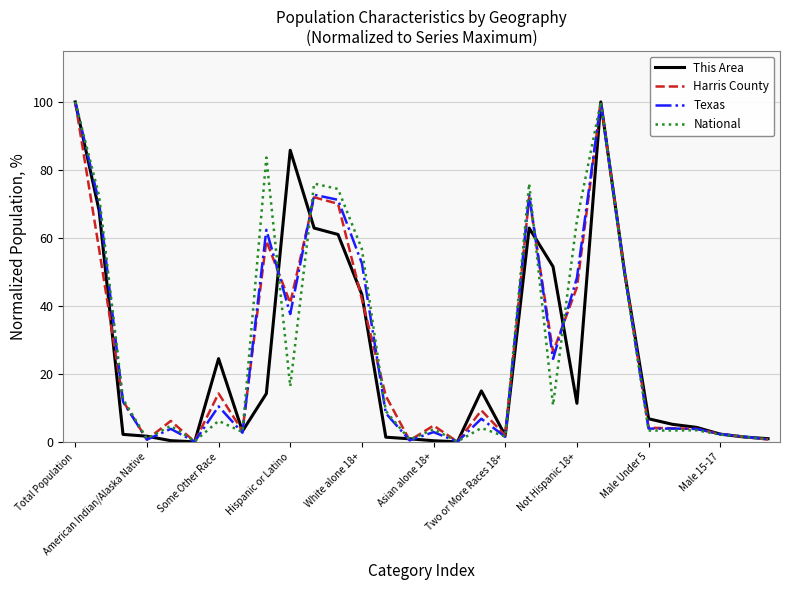

What is the highest value of the National series?

100.0